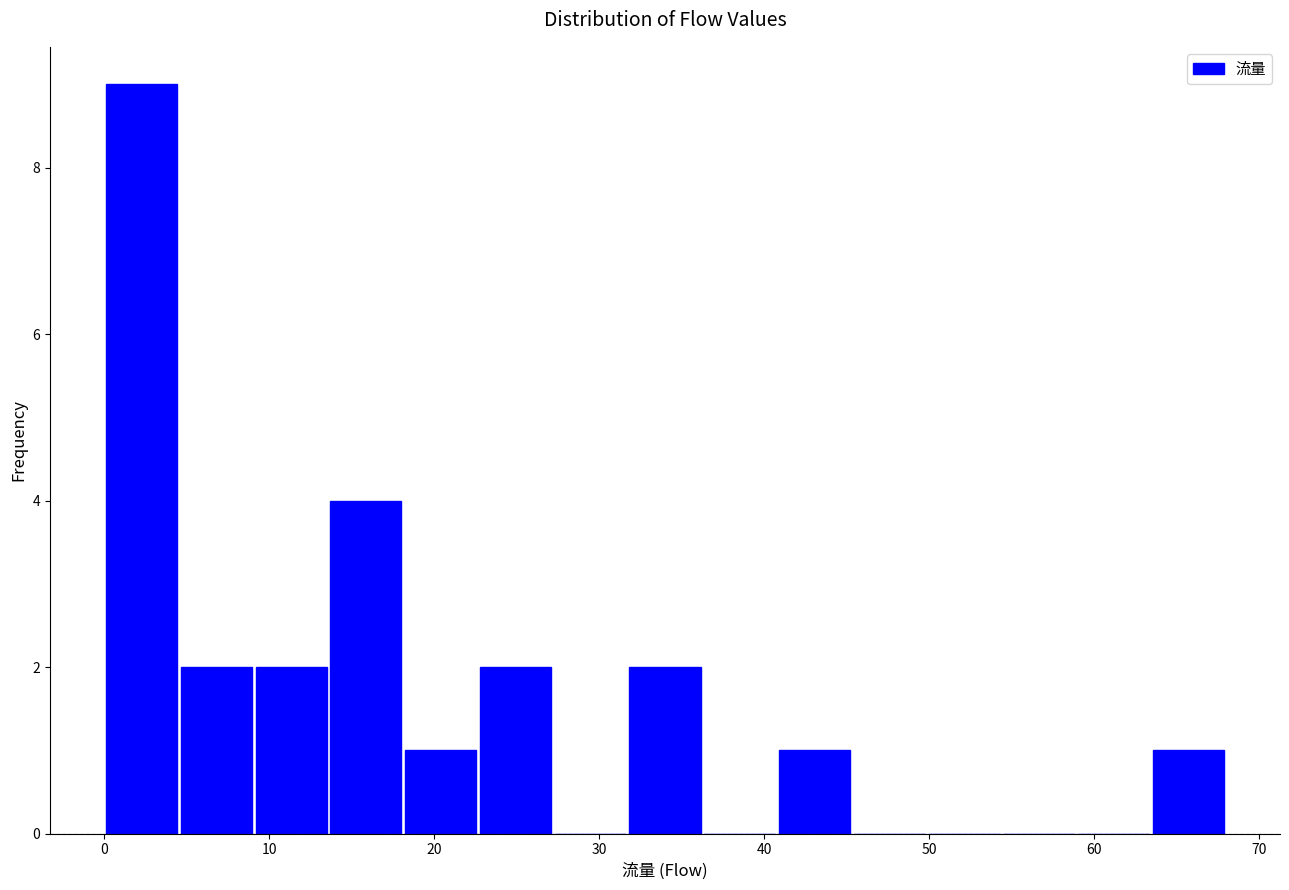

What is the height of the bar covering 0 to 5 on the x-axis? Neither the bar edges nor the heights are printed on the chart, so give them approximately, as read against the axes.

9